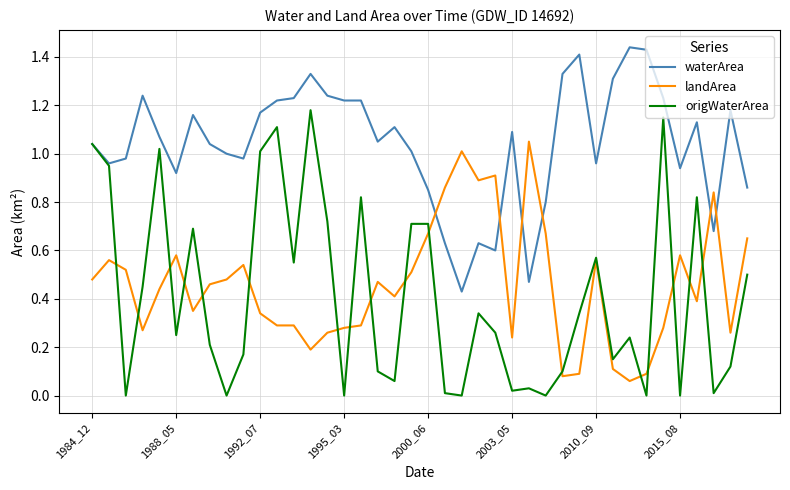

How many times do landArea and waterArea cross each other?

6